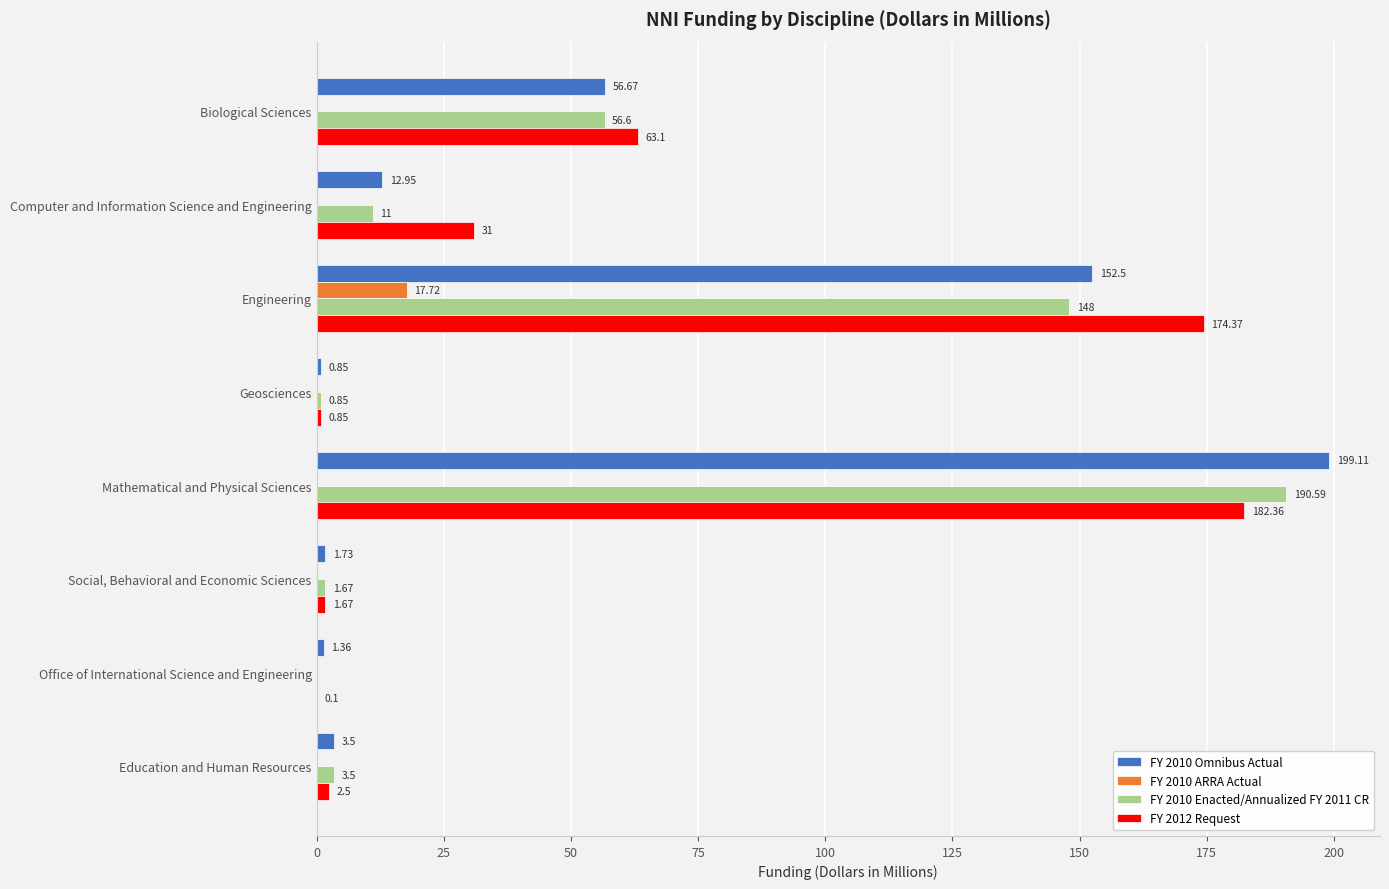

How many distinct data groups are displayed?

4